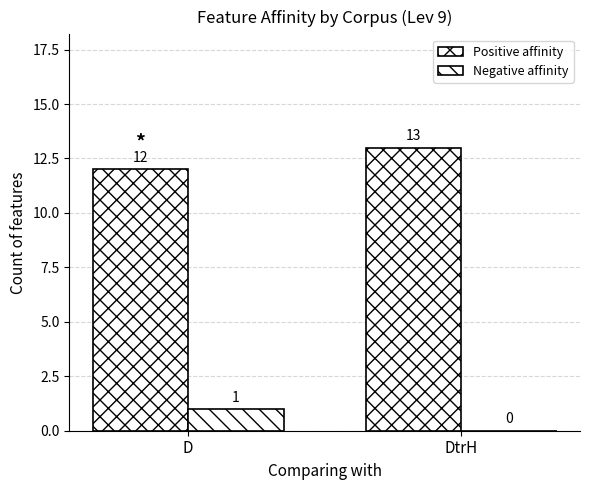

What value does the Negative affinity series have at D?

1